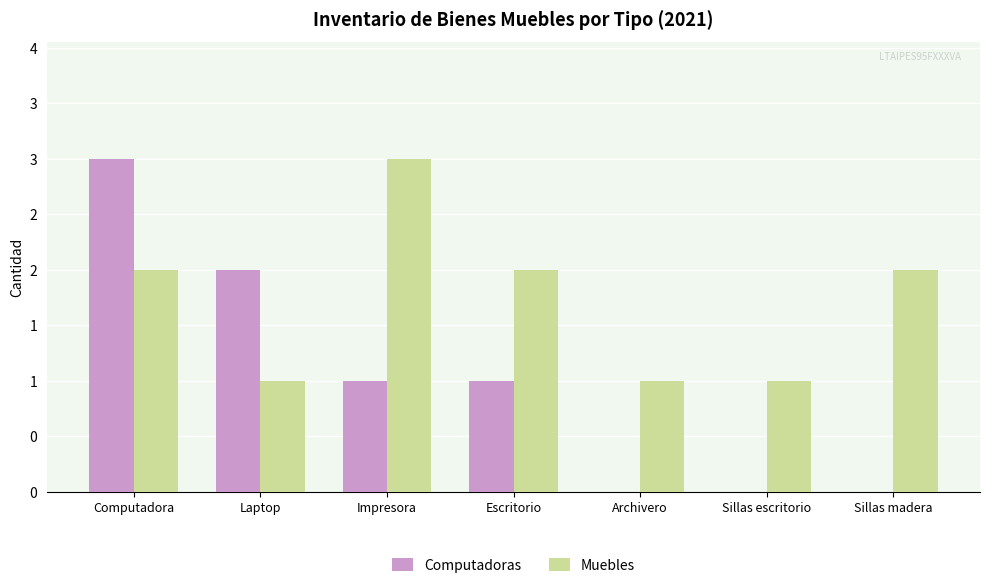

Reading left to right, list all the values displayed in this chart.

Computadoras: Computadora=3	Laptop=2	Impresora=1	Escritorio=1	Archivero=0	Sillas escritorio=0	Sillas madera=0
Muebles: Computadora=2	Laptop=1	Impresora=3	Escritorio=2	Archivero=1	Sillas escritorio=1	Sillas madera=2